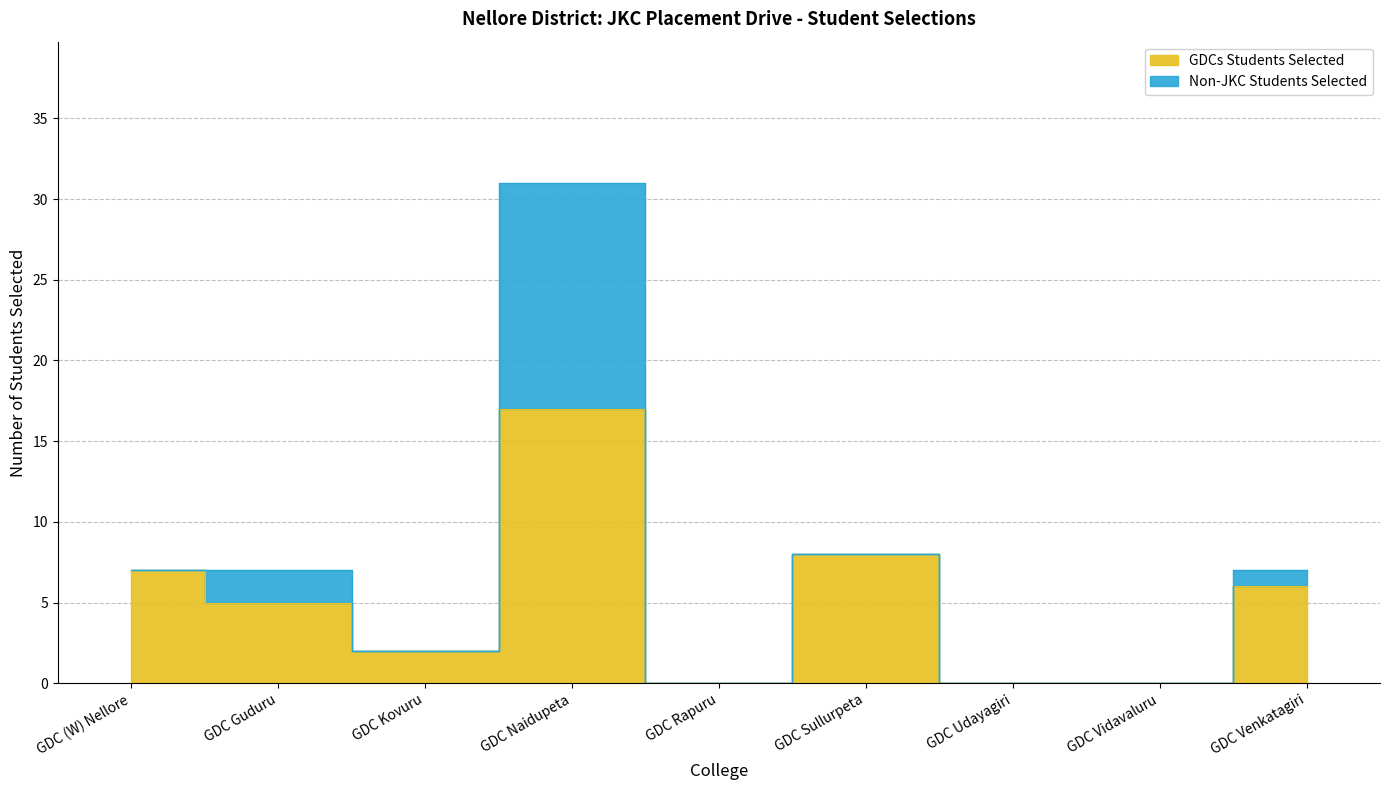

Does the chart display data point markers on the line(s)?

No